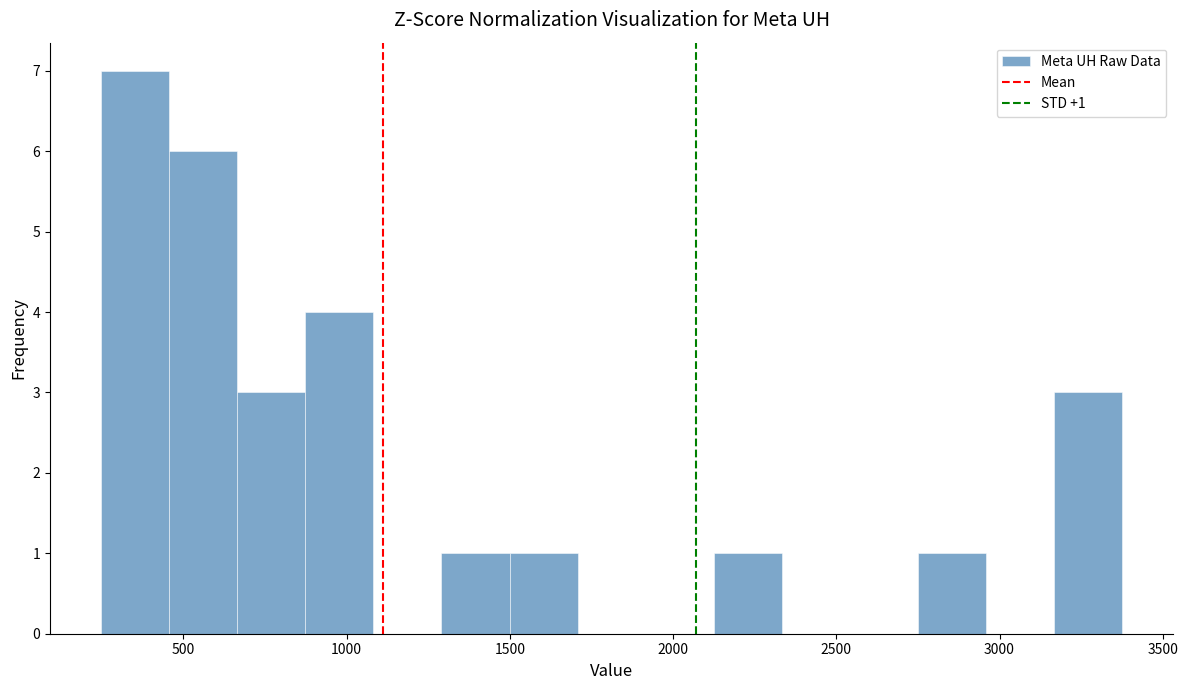

Which range on the x-axis has the tallest bar?

250 to 450